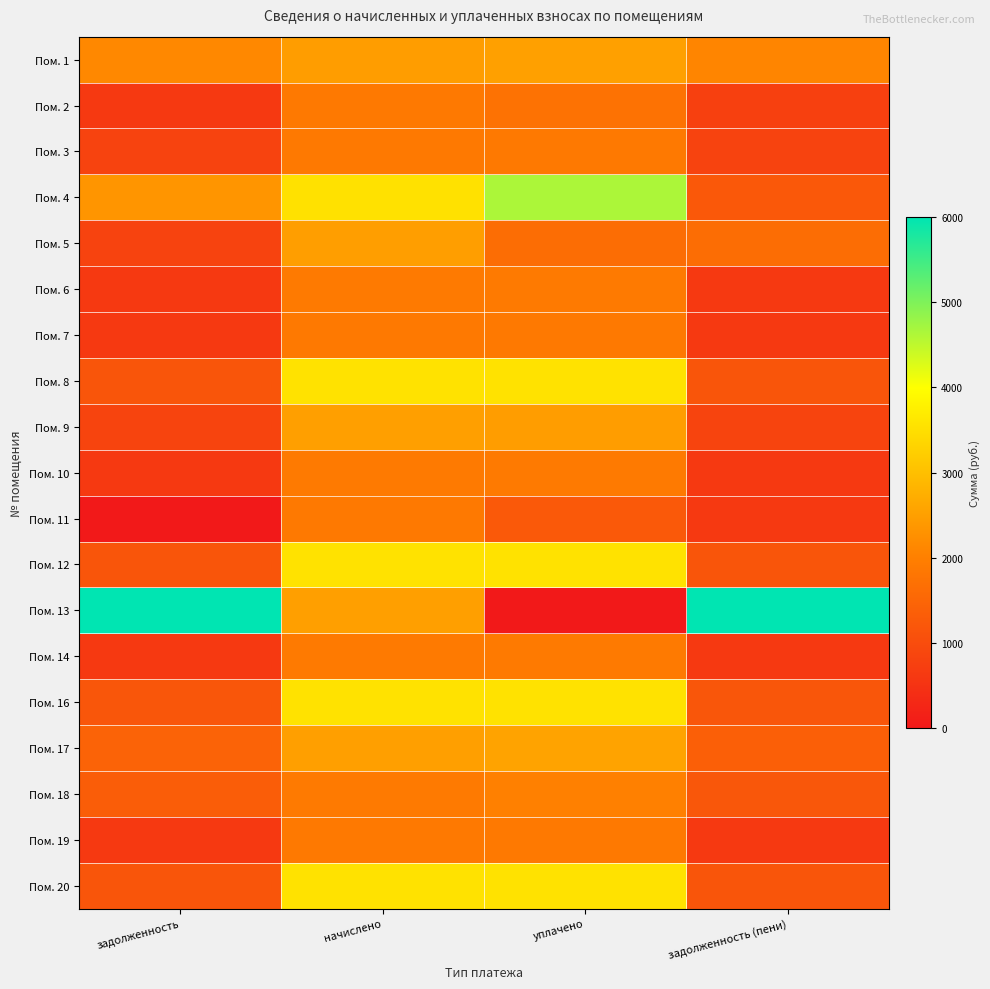

Reading right to left, transcribe all the data shown in this chart.

Пом. 1: задолженность (пени)=2089.7	уплачено=2512.5	начислено=2462.9	задолженность=2139.3
Пом. 2: задолженность (пени)=772.0	уплачено=1756.5	начислено=1896.5	задолженность=632.0
Пом. 3: задолженность (пени)=831.9	уплачено=1889.1	начислено=1889.1	задолженность=831.9
Пом. 4: задолженность (пени)=1242.2	уплачено=4644.9	начислено=3532.3	задолженность=2354.8
Пом. 5: задолженность (пени)=1656.8	уплачено=1656.8	начислено=2485.2	задолженность=828.4
Пом. 6: задолженность (пени)=634.7	уплачено=1904.0	начислено=1904.0	задолженность=634.7
Пом. 7: задолженность (пени)=632.3	уплачено=1896.6	начислено=1896.5	задолженность=632.3
Пом. 8: задолженность (пени)=1183.7	уплачено=3550.9	начислено=3550.9	задолженность=1183.8
Пом. 9: задолженность (пени)=848.1	уплачено=2480.5	начислено=2496.4	задолженность=832.1
Пом. 10: задолженность (пени)=634.7	уплачено=1904.0	начислено=1904.0	задолженность=634.7
Пом. 11: задолженность (пени)=632.2	уплачено=1264.4	начислено=1896.5	задолженность=0.0
Пом. 12: задолженность (пени)=1184.9	уплачено=3554.6	начислено=3554.6	задолженность=1184.9
Пом. 13: задолженность (пени)=6000.0	уплачено=0.0	начислено=2496.4	задолженность=6000.0
Пом. 14: задолженность (пени)=633.4	уплачено=1900.3	начислено=1900.3	задолженность=633.4
Пом. 16: задолженность (пени)=1195.7	уплачено=3554.6	начислено=3554.6	задолженность=1195.7
Пом. 17: задолженность (пени)=1378.8	уплачено=2563.0	начислено=2496.4	задолженность=1445.3
Пом. 18: задолженность (пени)=1215.7	уплачено=2021.2	начислено=1904.0	задолженность=1332.9
Пом. 19: задолженность (пени)=633.9	уплачено=1894.9	начислено=1896.5	задолженность=632.3
Пом. 20: задолженность (пени)=1184.9	уплачено=3554.6	начислено=3554.6	задолженность=1184.9